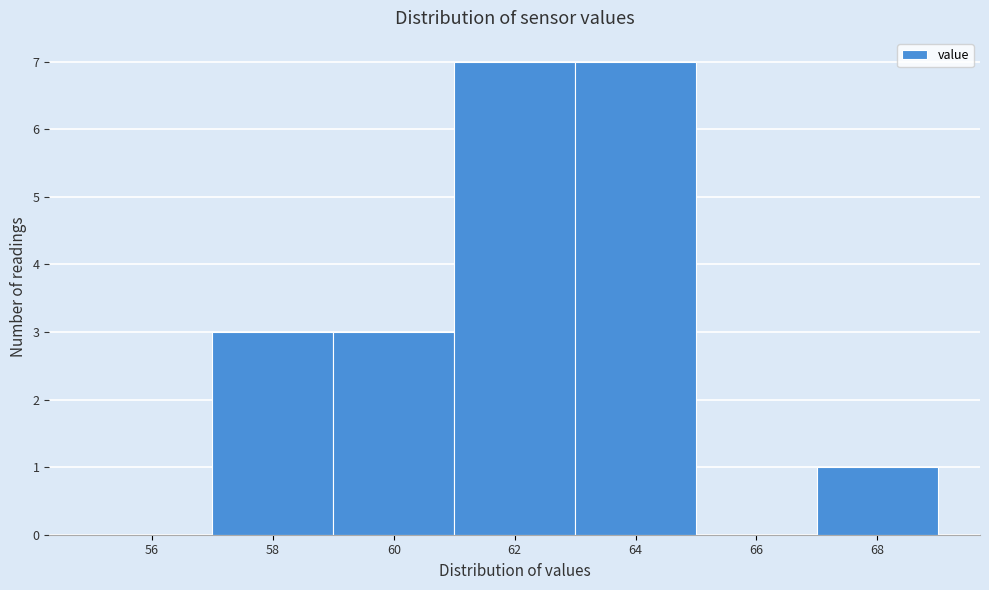

Reading left to right, transcribe all the data shown in this chart.

56=0	58=3	60=3	62=7	64=7	66=0	68=1